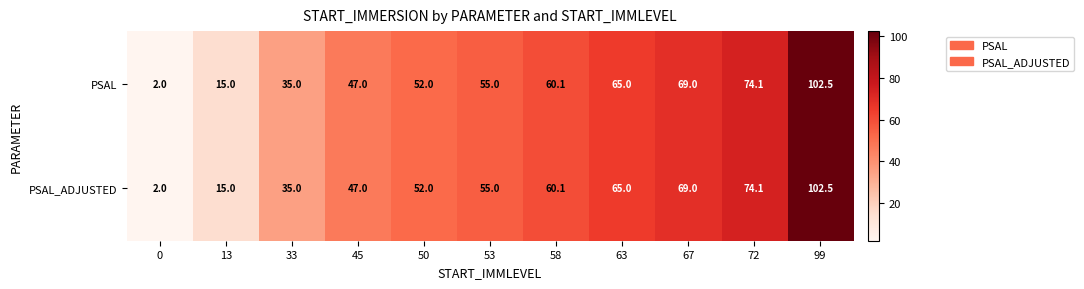

Which label corresponds to the largest value in the chart?

99